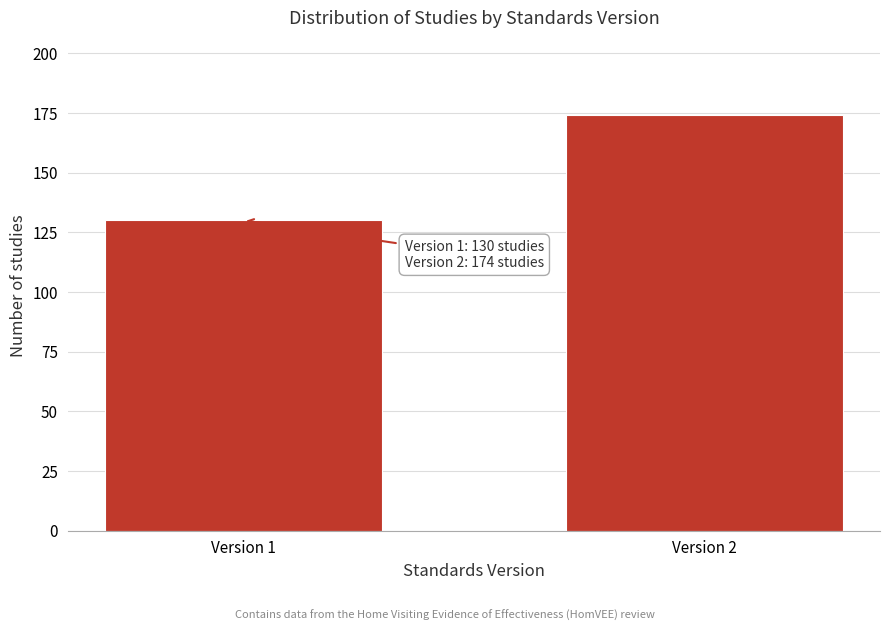

Reading left to right, list all the values displayed in this chart.

130	174